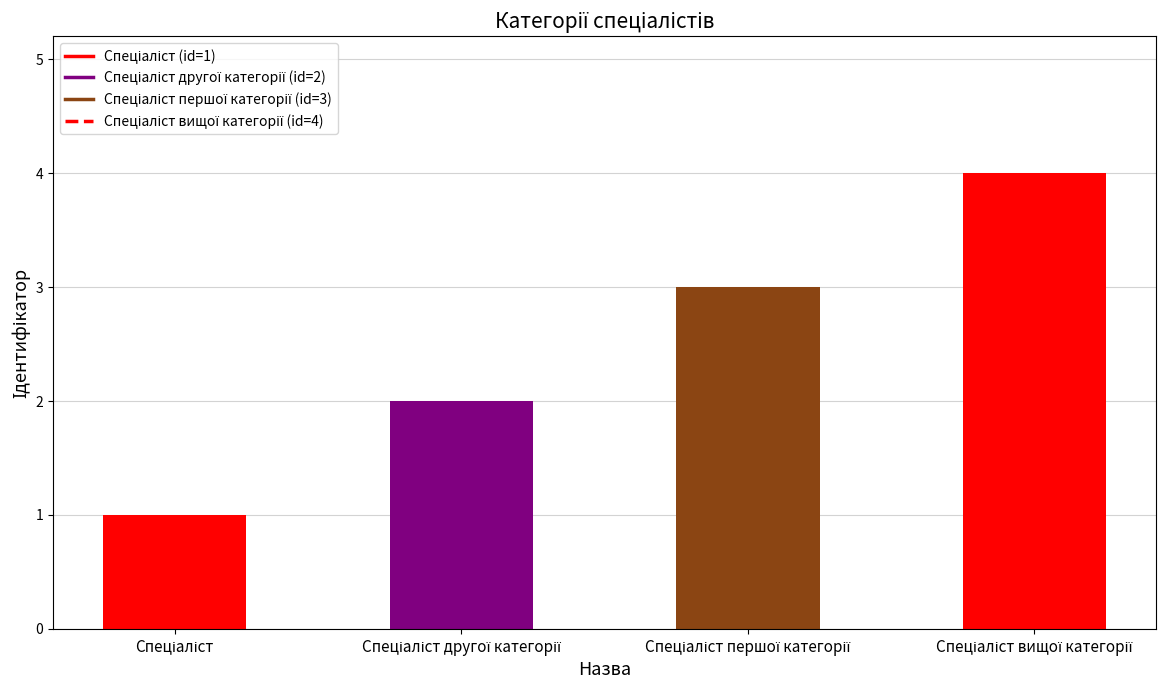

List the labels in order of value, largest first.

Спеціаліст вищої категорії, Спеціаліст першої категорії, Спеціаліст другої категорії, Спеціаліст